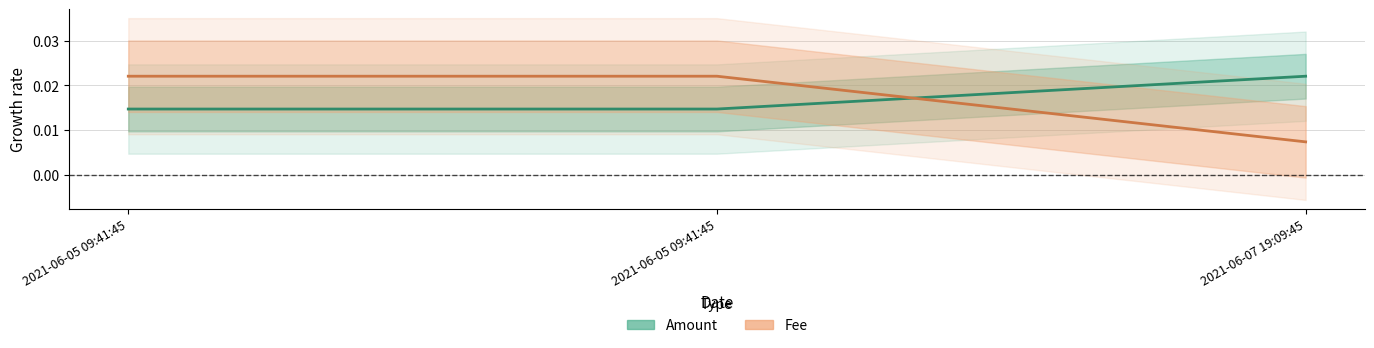

Does the chart display data point markers on the line(s)?

No